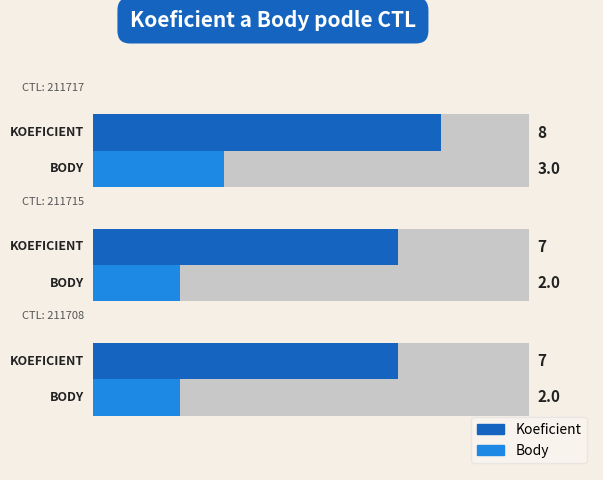

What is the difference between the maximum and minimum values in the Body series?

1